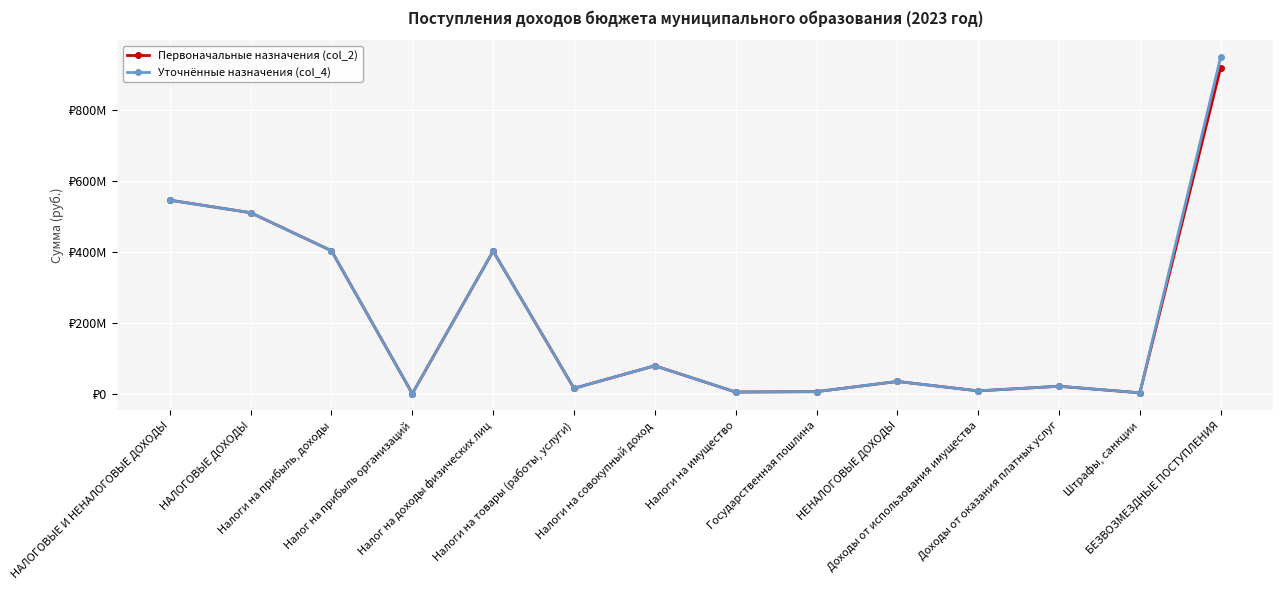

The Уточнённые назначения (col_4) series shows 79546515.0 at Налоги на совокупный доход. True or false?

True